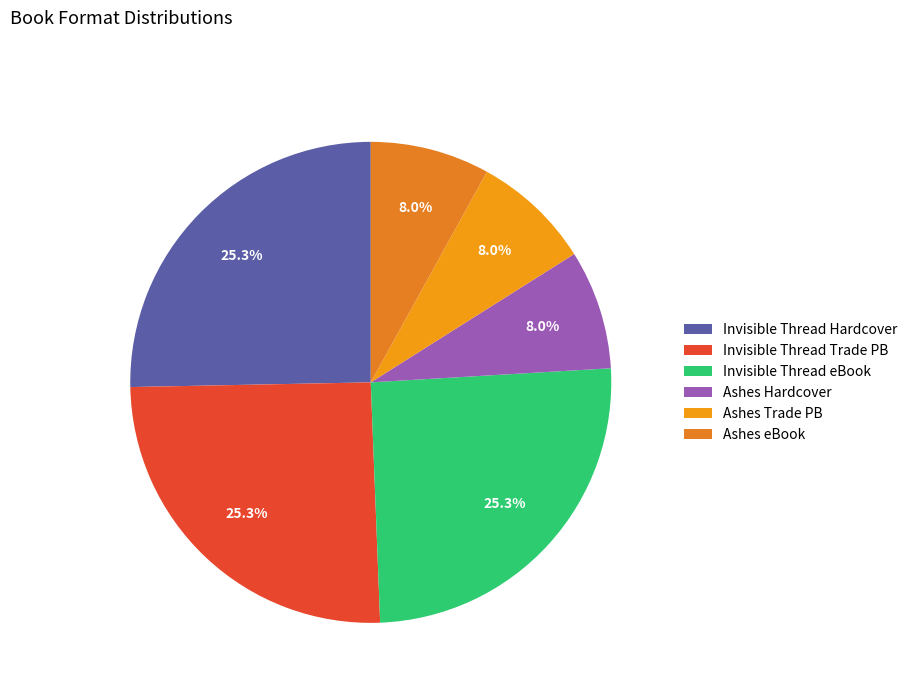

How many slices are in this pie chart?

6